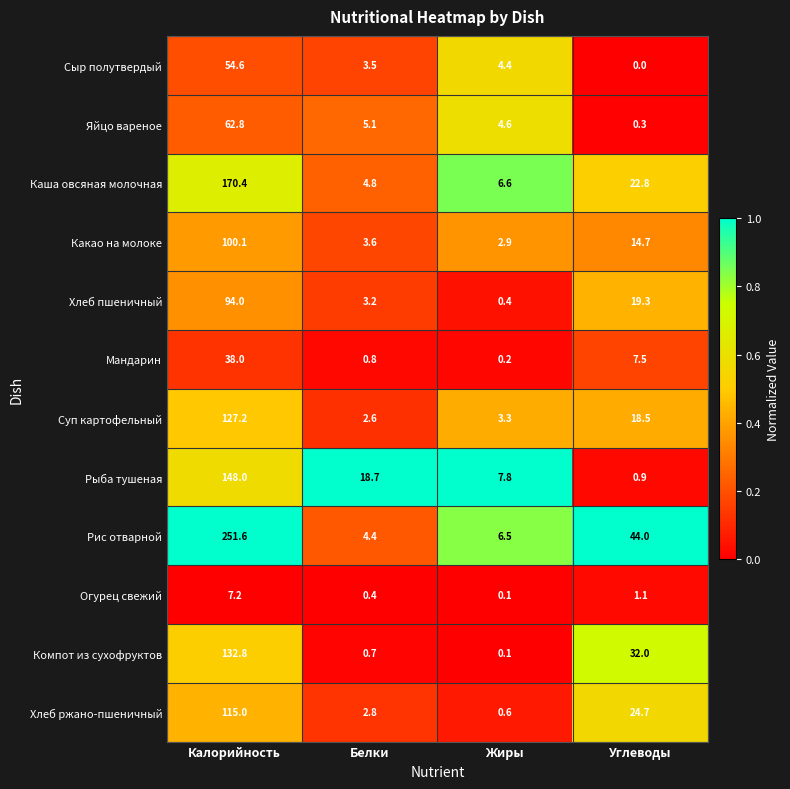

Rank the series by their maximum value, from lowest to highest.

Огурец свежий, Мандарин, Сыр полутвердый, Яйцо вареное, Хлеб пшеничный, Какао на молоке, Хлеб ржано-пшеничный, Суп картофельный, Компот из сухофруктов, Рыба тушеная, Каша овсяная молочная, Рис отварной